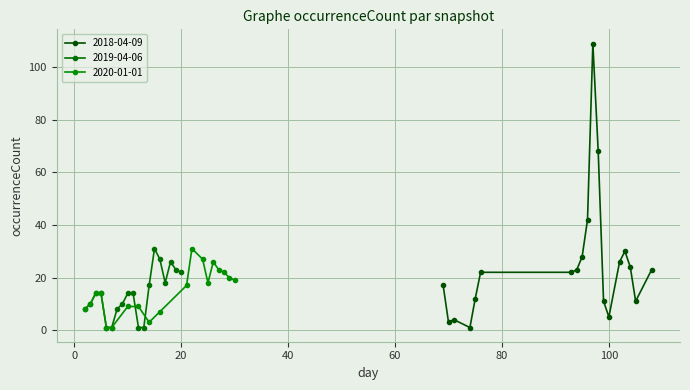

What is the value of the 2018-04-09 point at the 15th from the left?

26